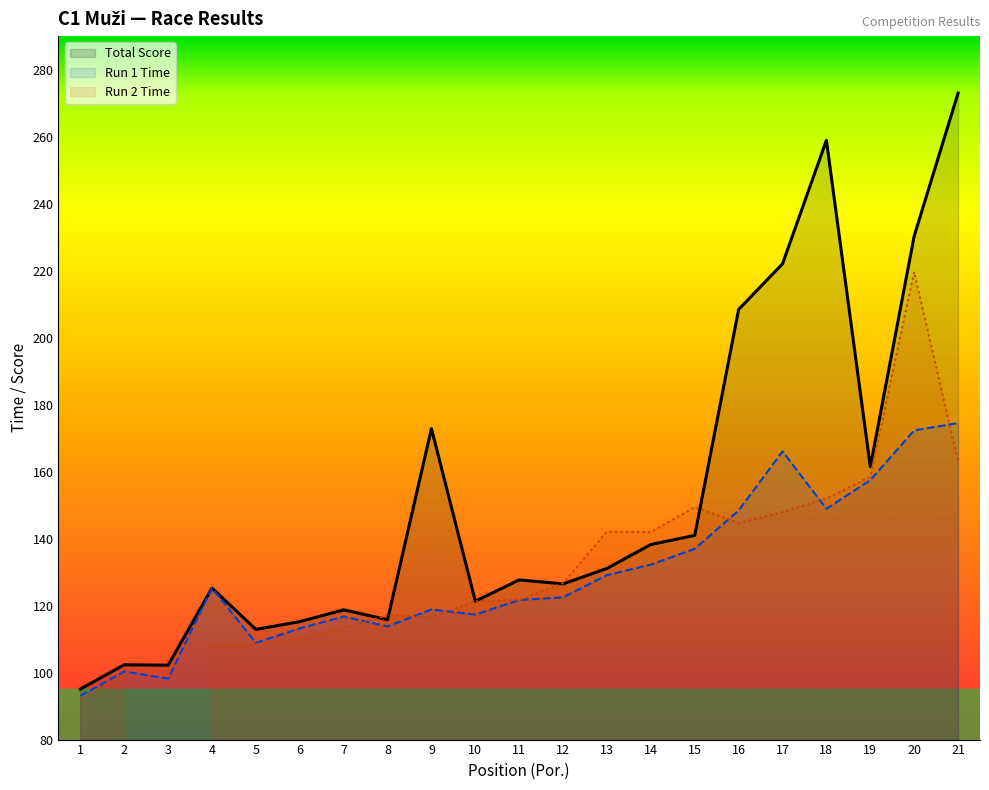

Which series has the largest total across all categories?

Total Score